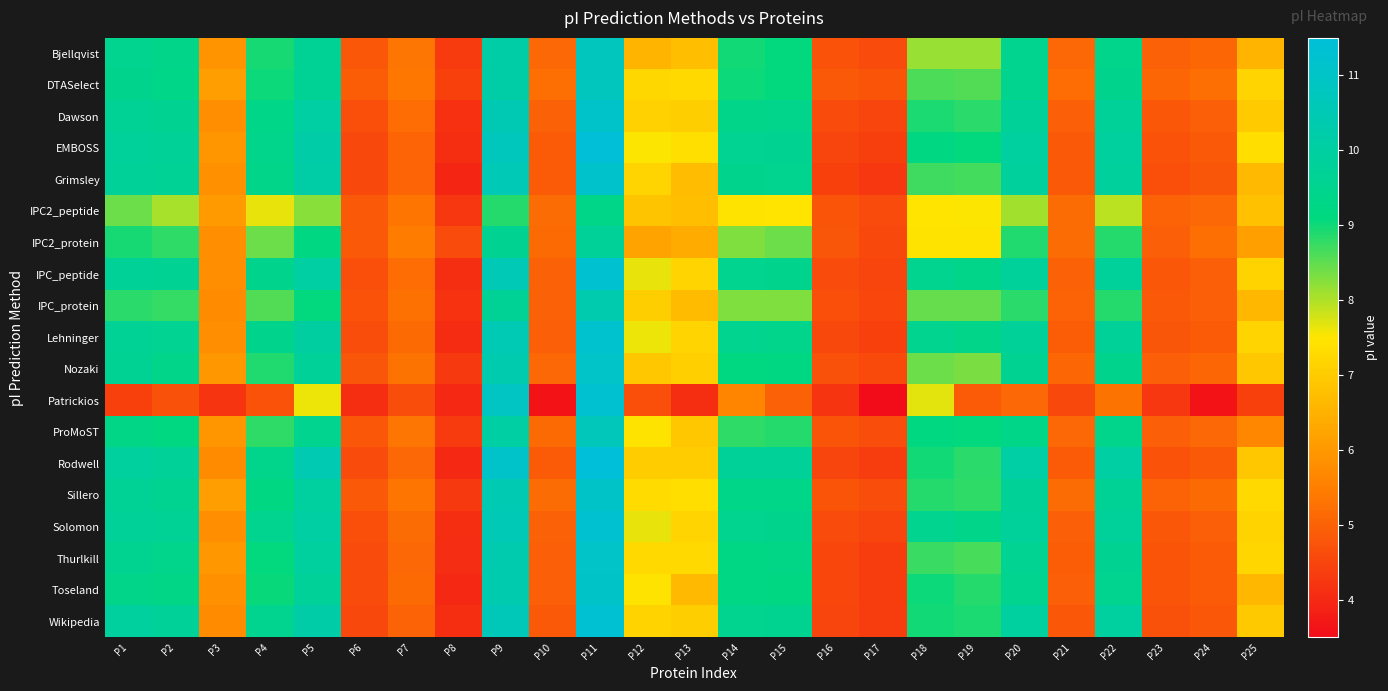

At which category is the sum across all series the highest?

P11